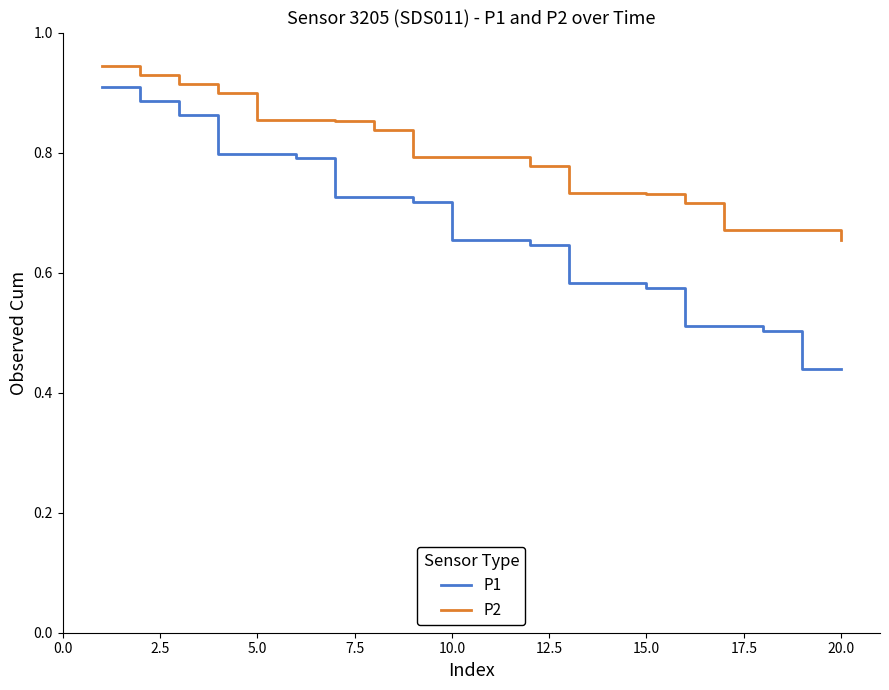

What is the difference between the maximum and minimum values in the P2 series?

0.3